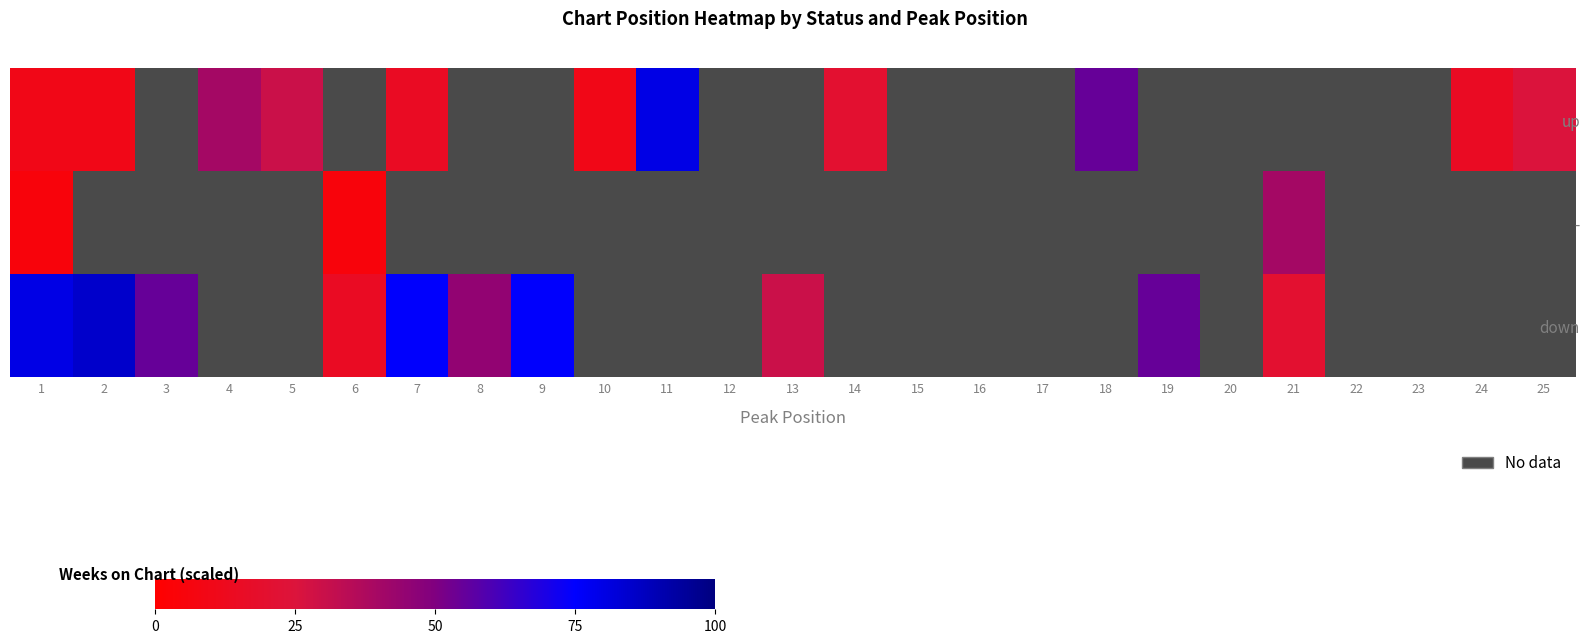

How many positive values does the row_2 series have?

10